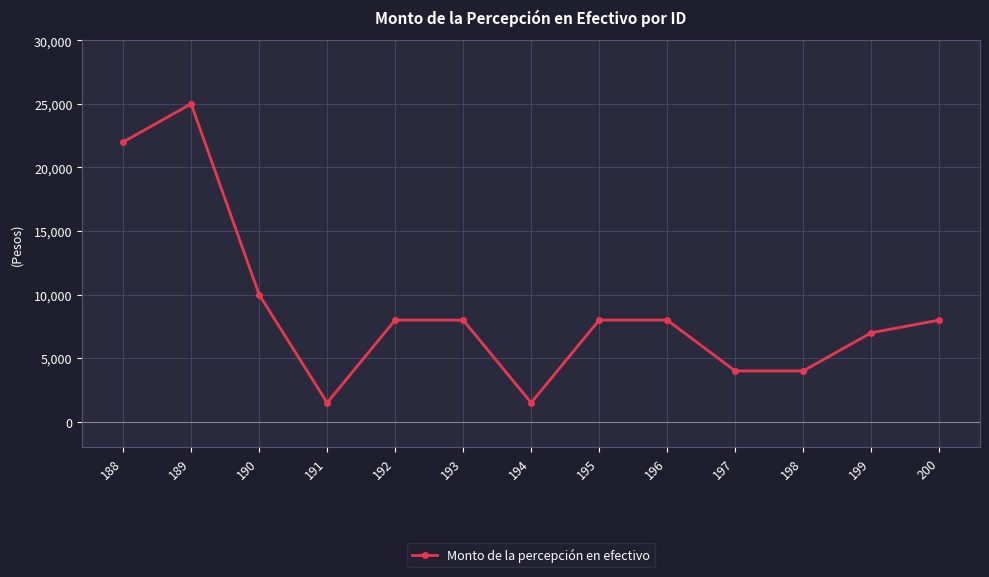

Which category has the highest value across all series?

189